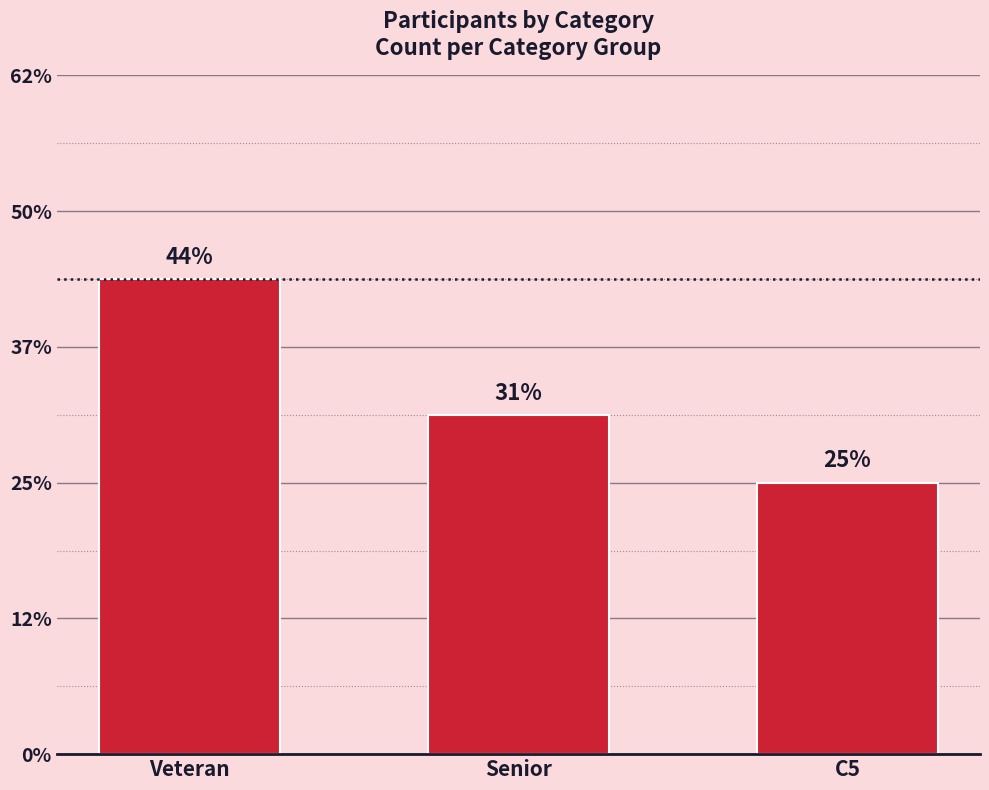

What position from the right is C5?

1